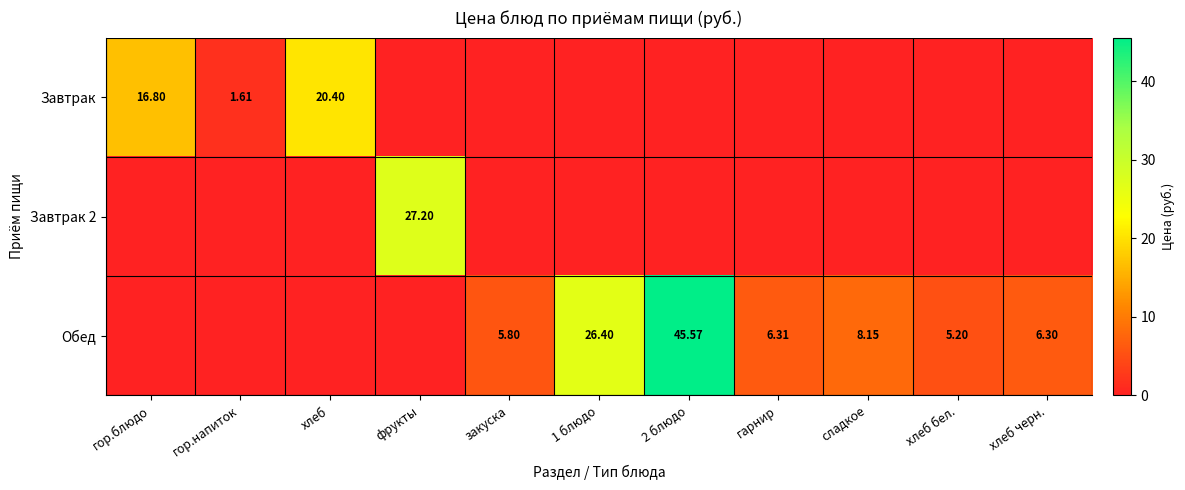

Is the value of Завтрак at гор.блюдо greater than the value of Обед at сладкое?

Yes